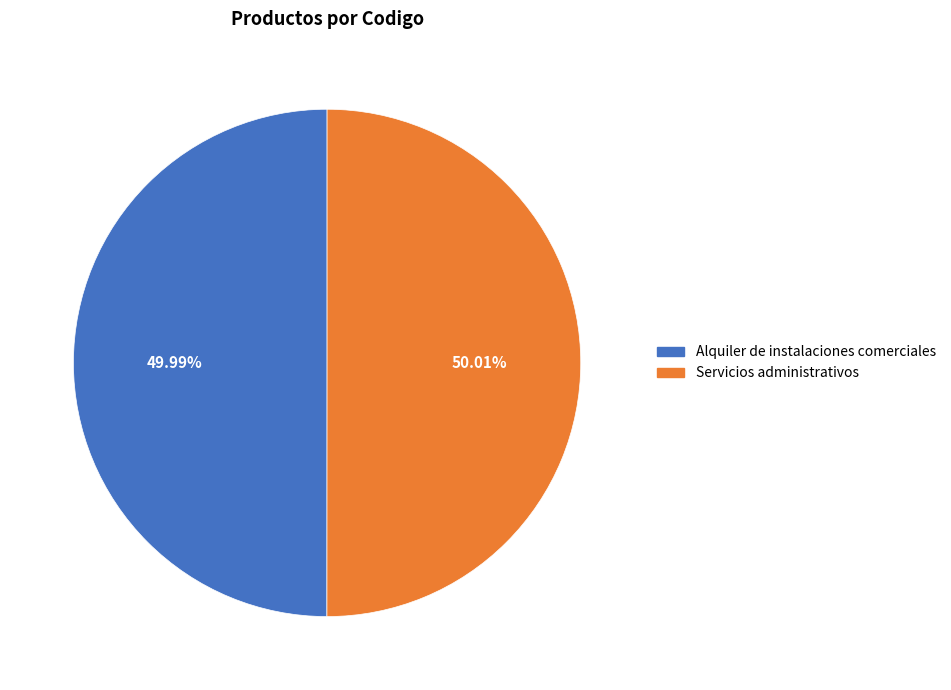

True or false: Servicios administrativos accounts for 50% of the total.

True